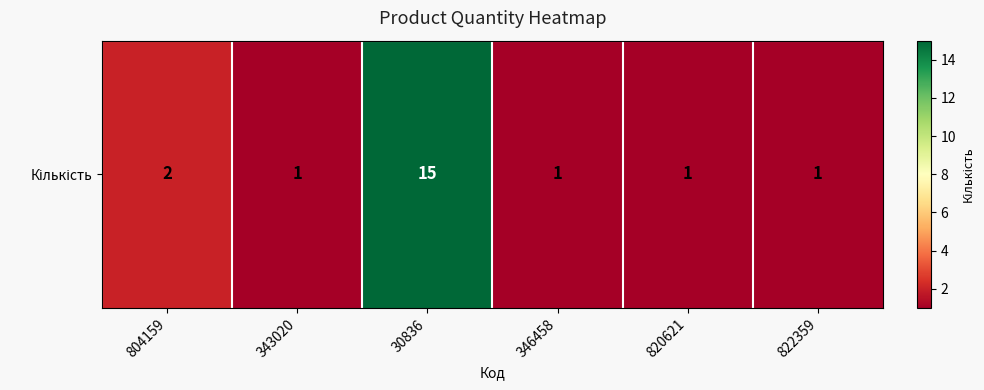

List the labels in order of value, largest first.

30836, 804159, 343020, 346458, 820621, 822359